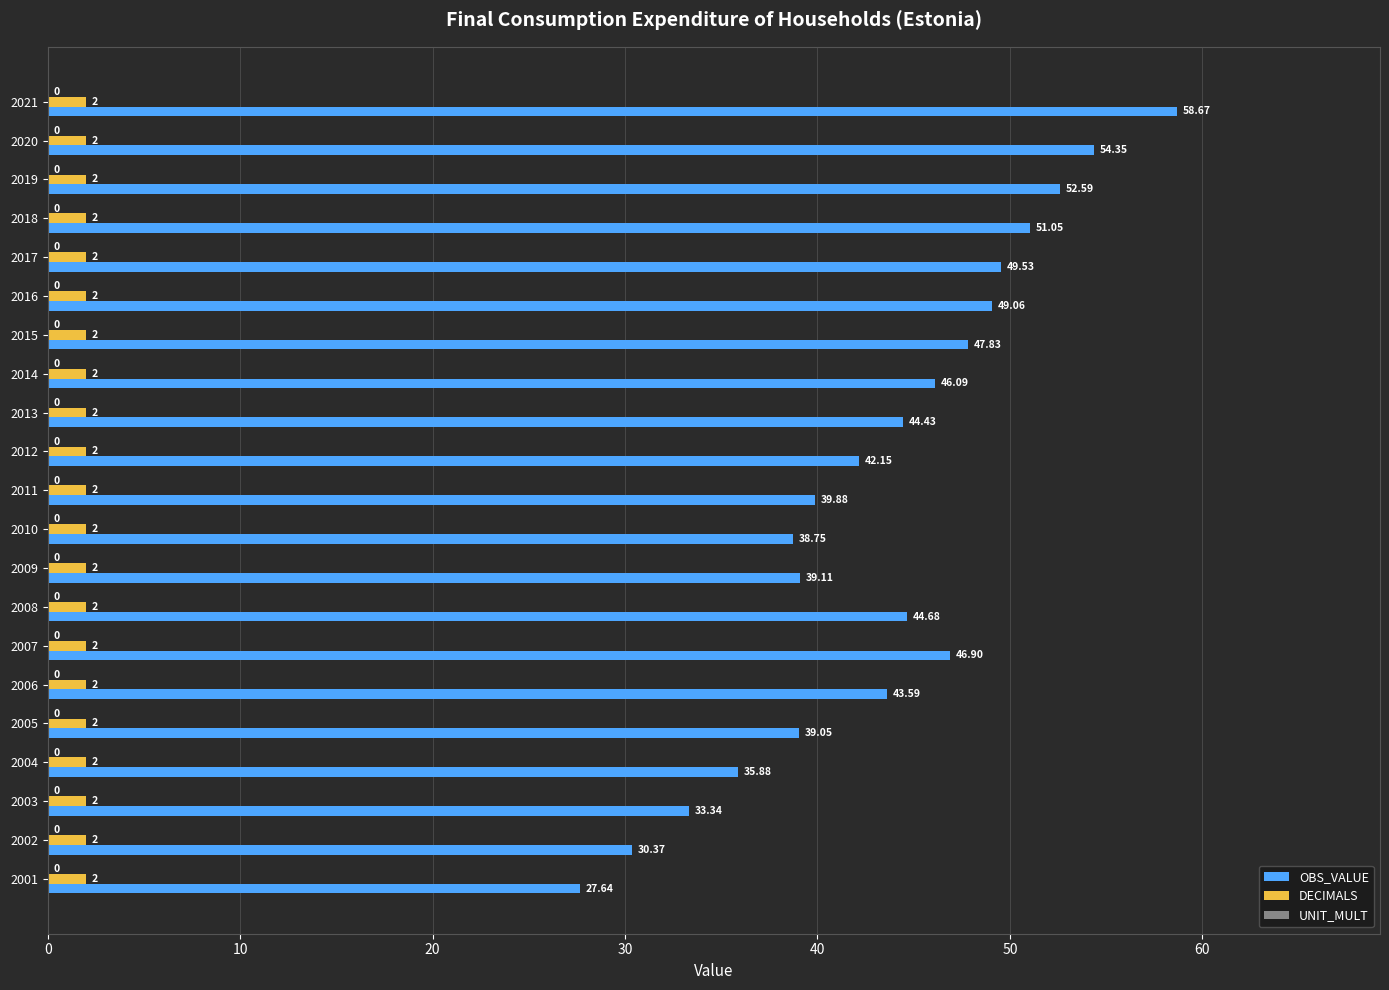

What is the difference between the second highest and second lowest values in the OBS_VALUE series?

24.0